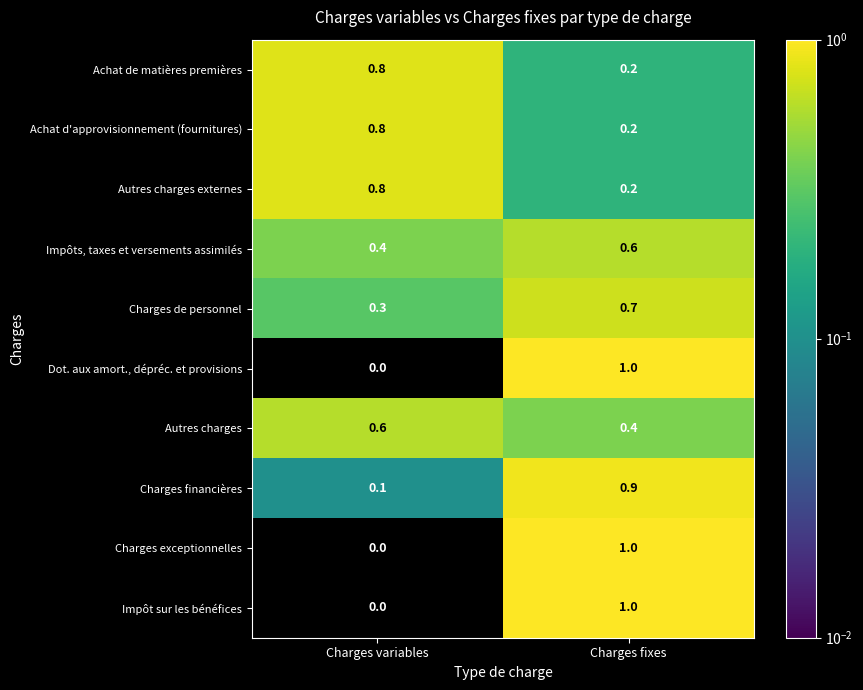

What is the sum of all Charges de personnel values?

1.0